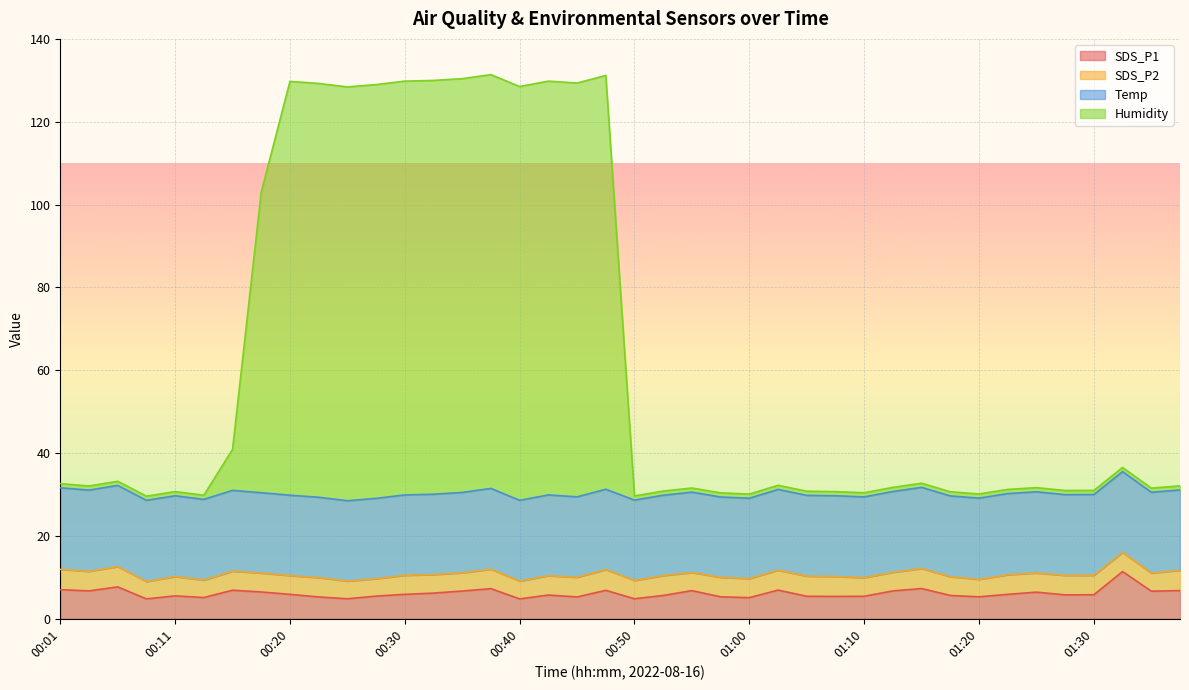

What is the lowest value of the SDS_P1 series?

4.8